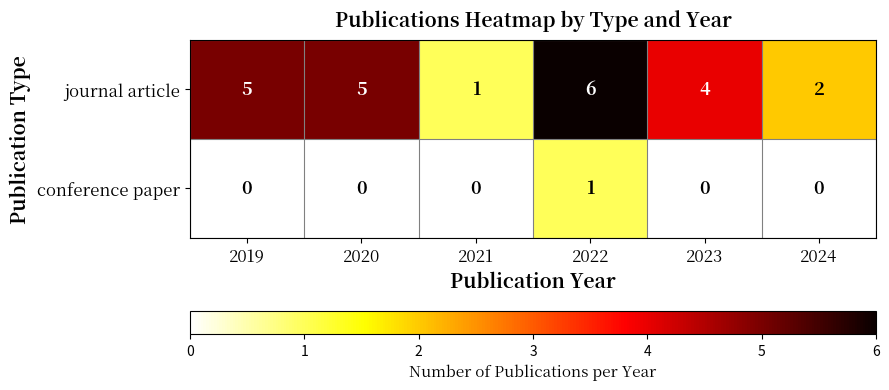

What is the greatest value displayed?

6